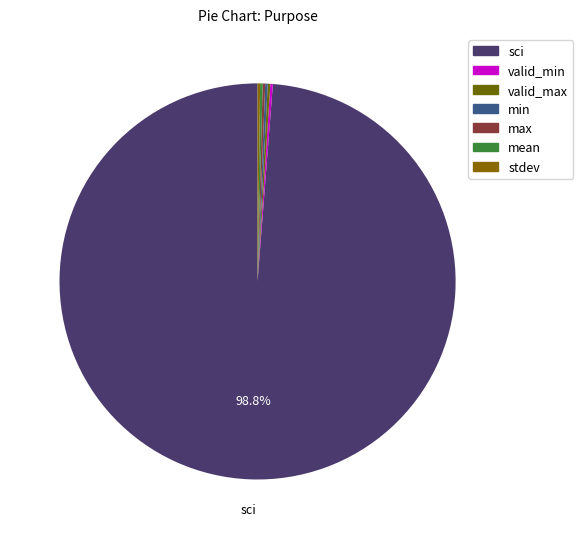

Is there a majority slice in this chart?

Yes